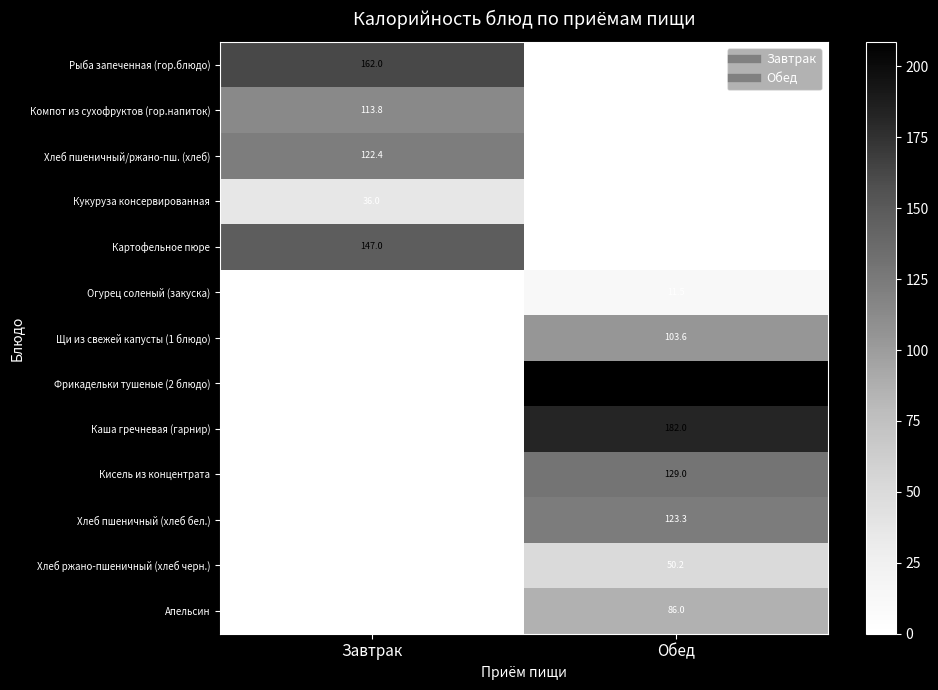

The Компот из сухофруктов (гор.напиток) series shows 51.8 at Обед. True or false?

False